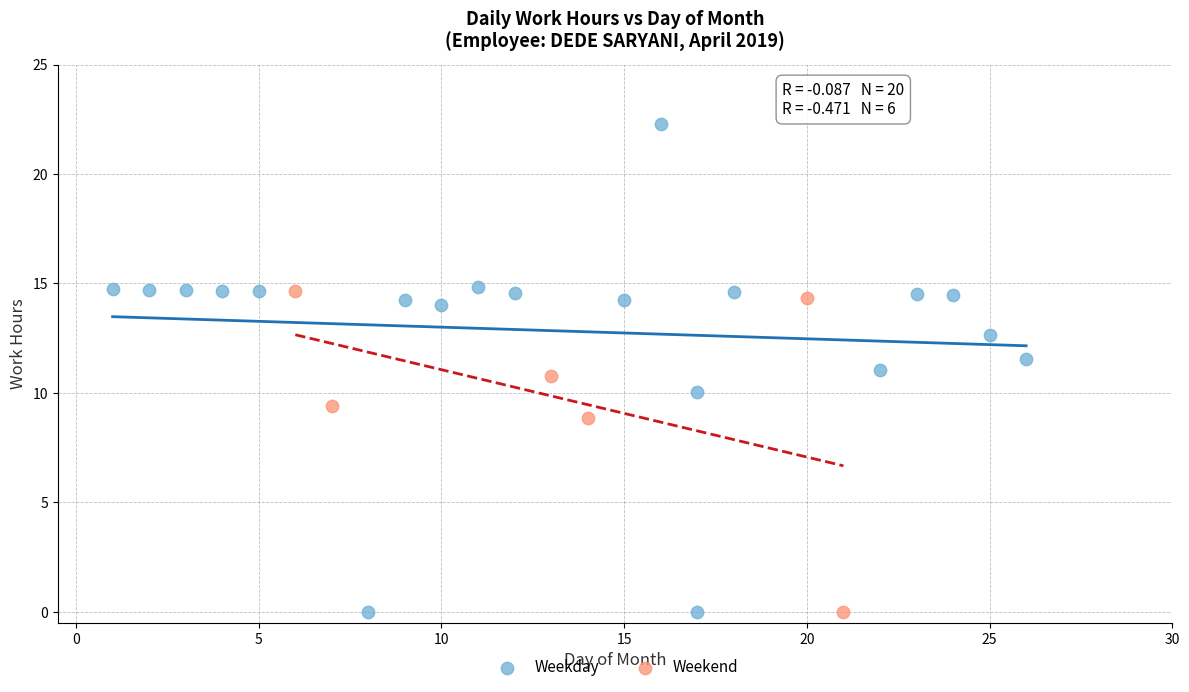

Which series reaches the maximum Y coordinate?

Weekday